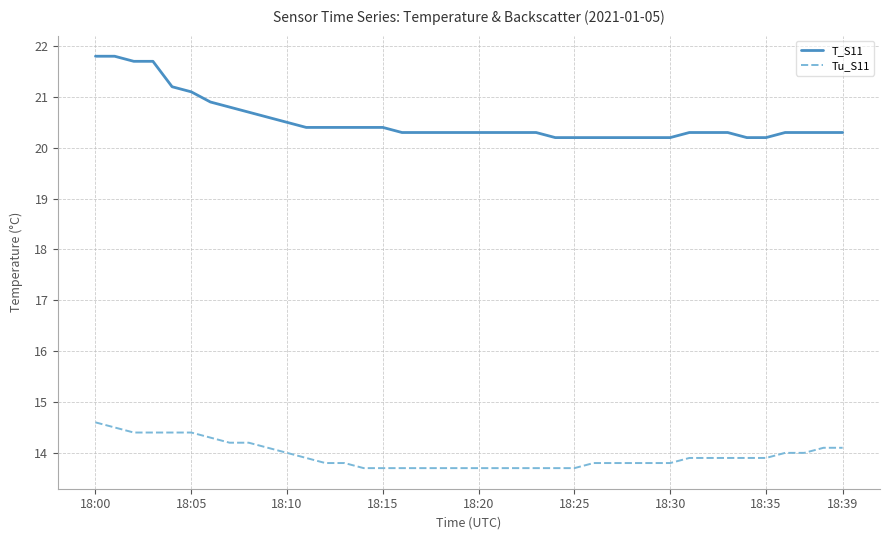

Which series has the largest range (max minus min)?

T_S11